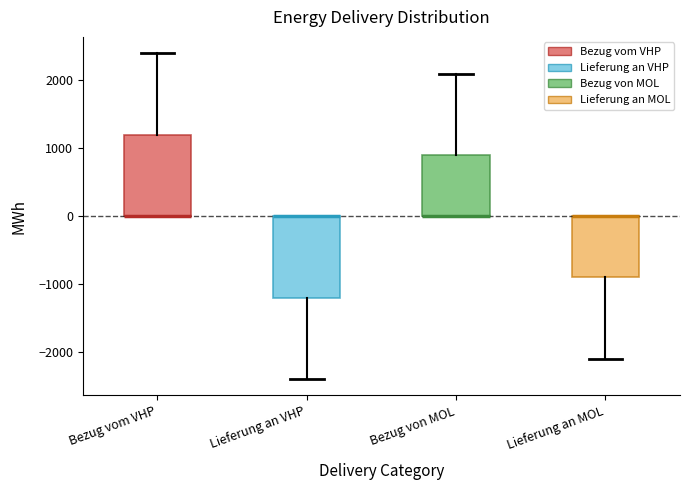

Reading left to right, read every box against the y-axis: the position of its median line, the range the box covers, and the ends of its whiskers. The values are not printed on the chart, so give them approximately, as read against the axis.

Bezug vom VHP: median 0 (drawn on the box's lower edge), box 0 to 1200, whiskers 0 to 2400
Lieferung an VHP: median 0 (drawn on the box's upper edge), box -1200 to 0, whiskers -2400 to 0
Bezug von MOL: median 0 (drawn on the box's lower edge), box 0 to 900, whiskers 0 to 2100
Lieferung an MOL: median 0 (drawn on the box's upper edge), box -900 to 0, whiskers -2100 to 0